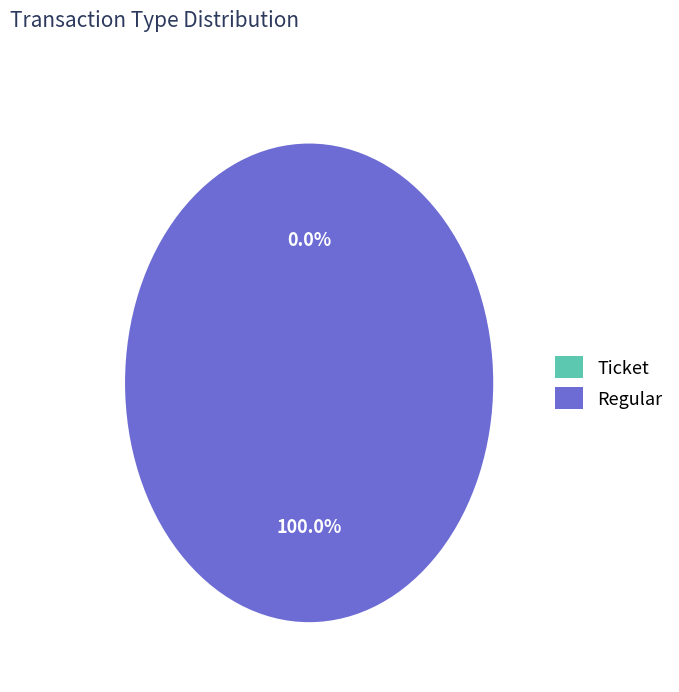

Count the number of slices in the pie.

2